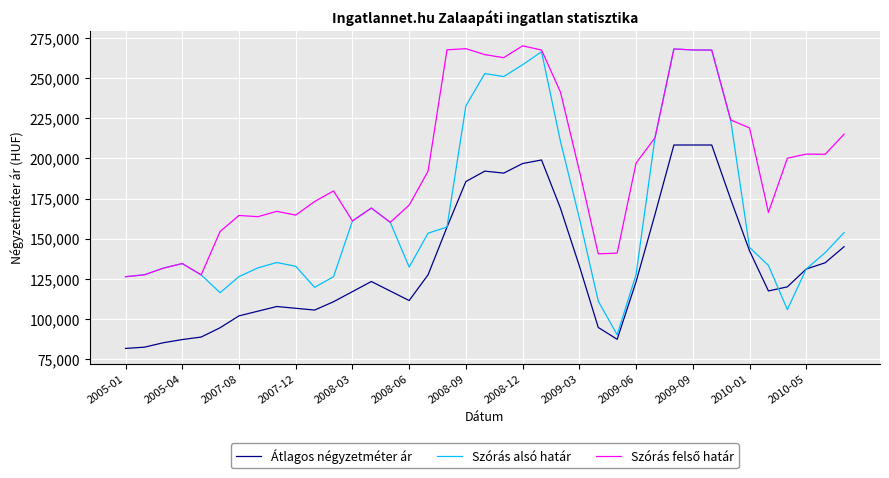

What is the smallest value displayed?

81666